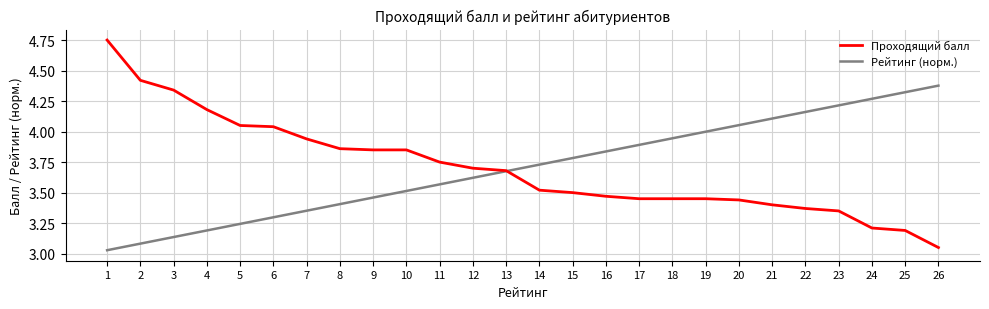

Is it true that Рейтинг (норм.) equals 0.7 at 7?

False